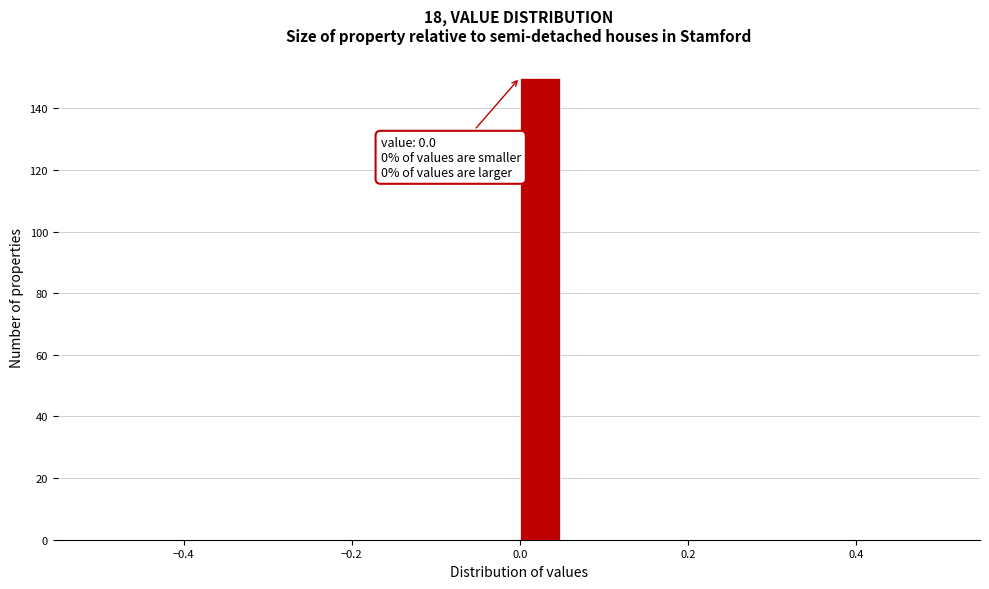

Read against the x-axis, roughly where is the centre of the tallest bar?

0.02